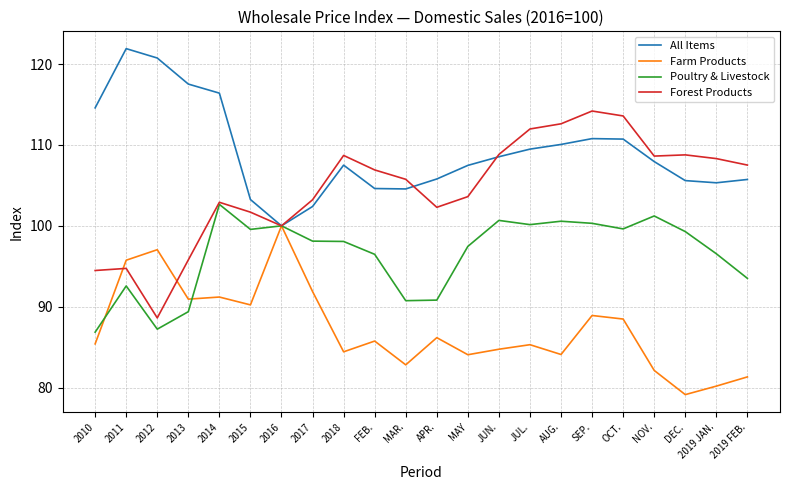

How many lines are shown in the chart?

4